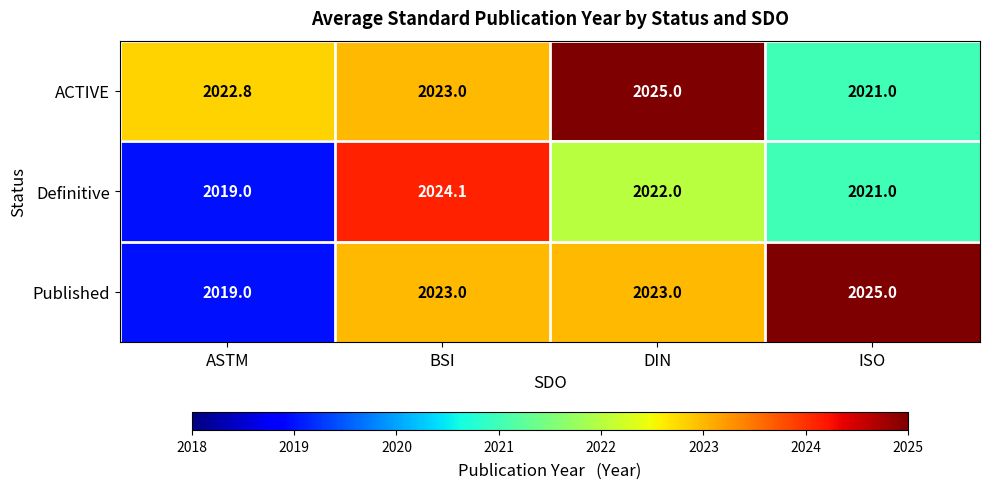

What is the greatest value displayed?

2025.0